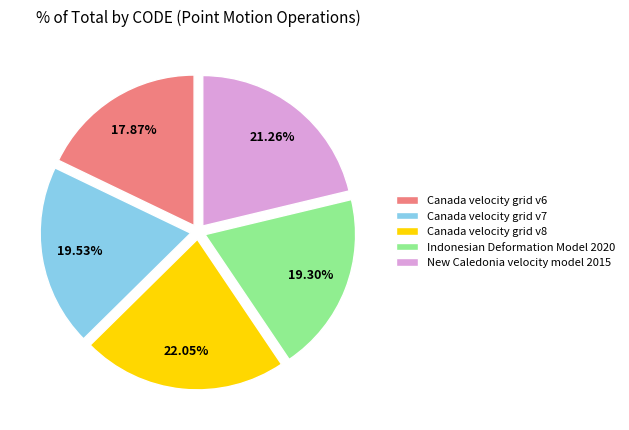

Which category has the smallest portion of the pie?

Canada velocity grid v6